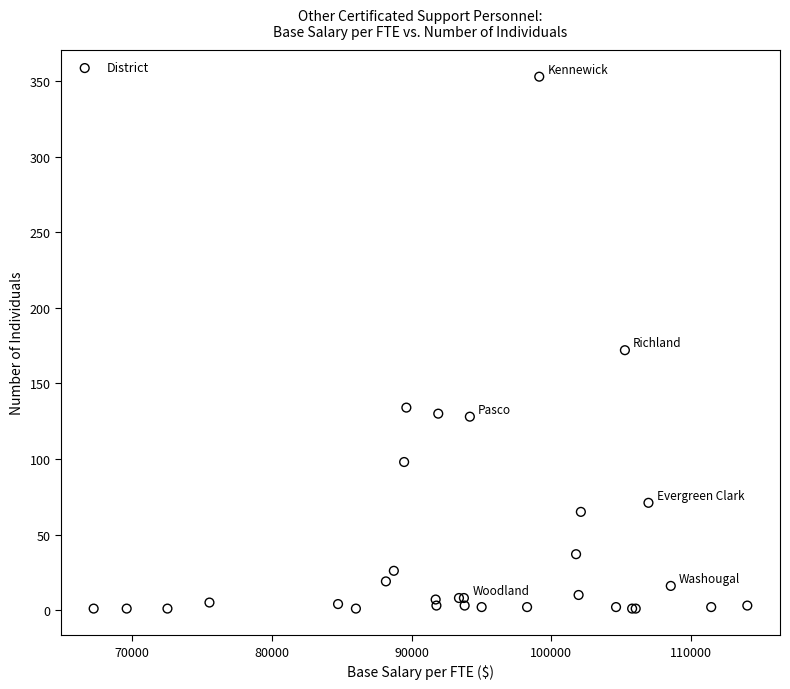

What Y value in the scatter plot is closest to 177?

172